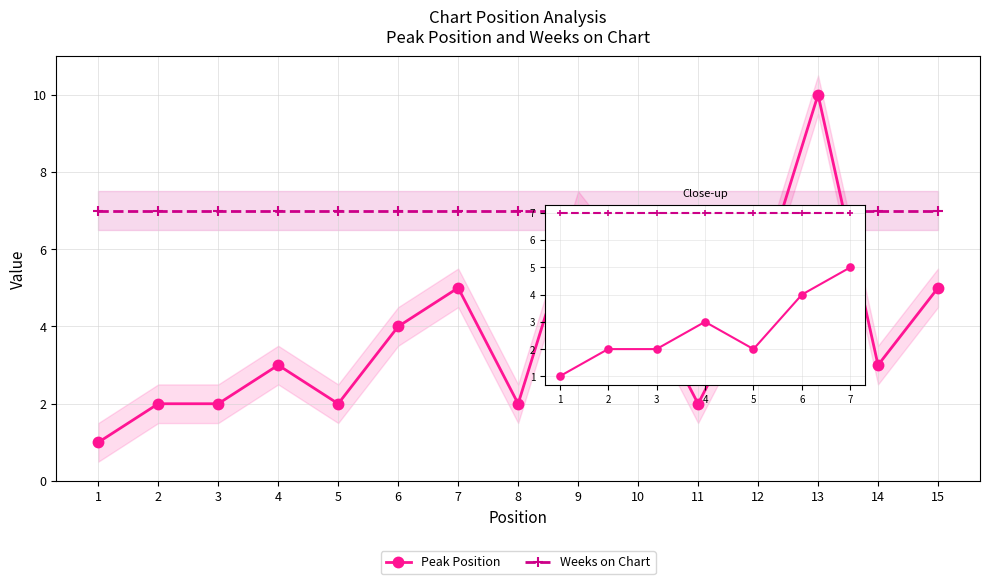

At which category does Peak Position reach its first local valley?

5